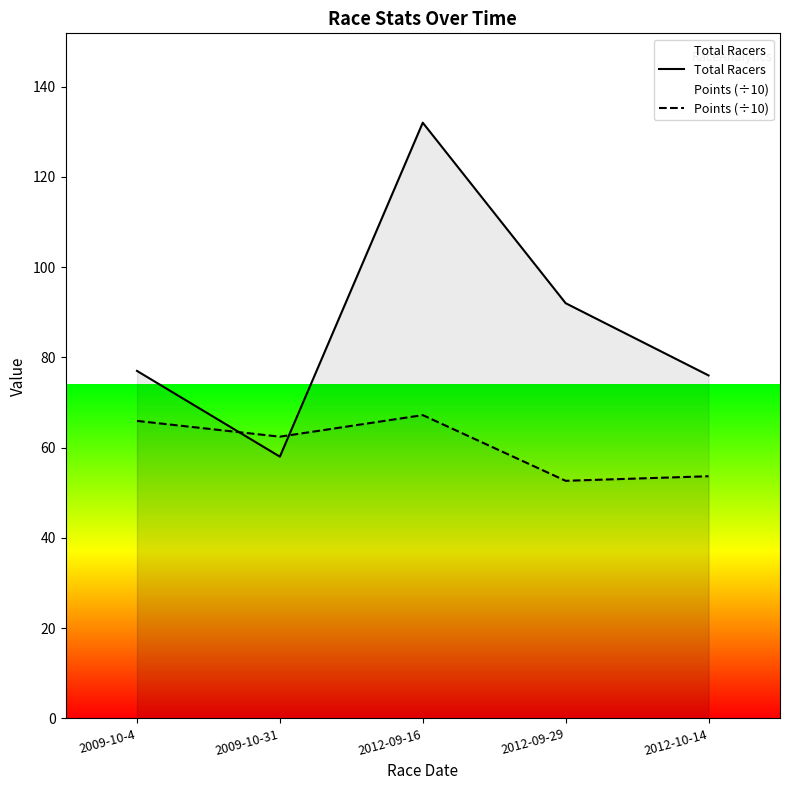

How many interior local valleys does the Points (÷10) series have?

2